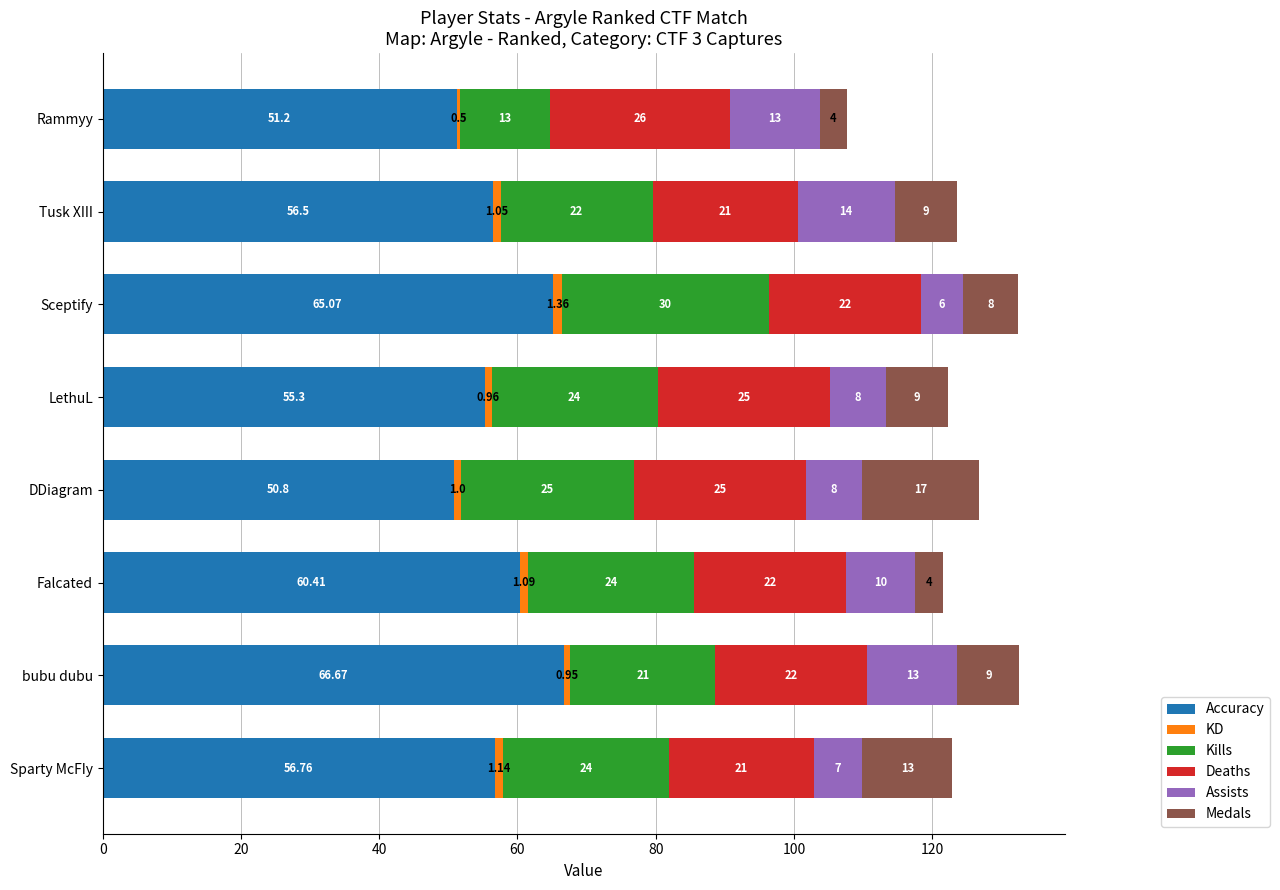

Count the number of data series in this chart.

6